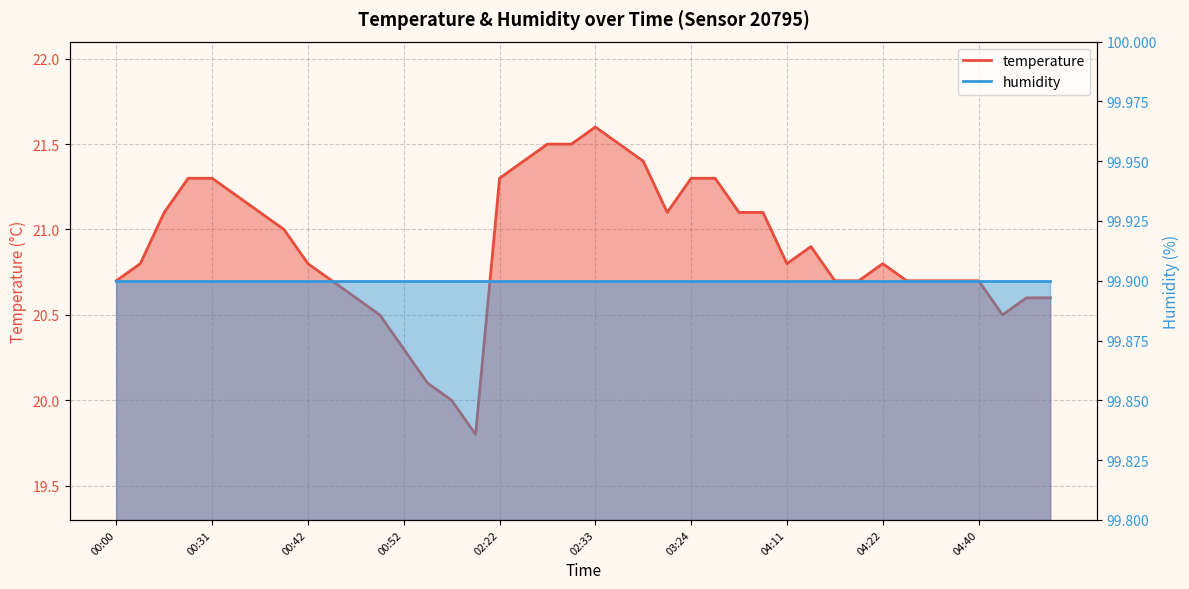

Which has a higher value, 00:00 or 03:24?

03:24